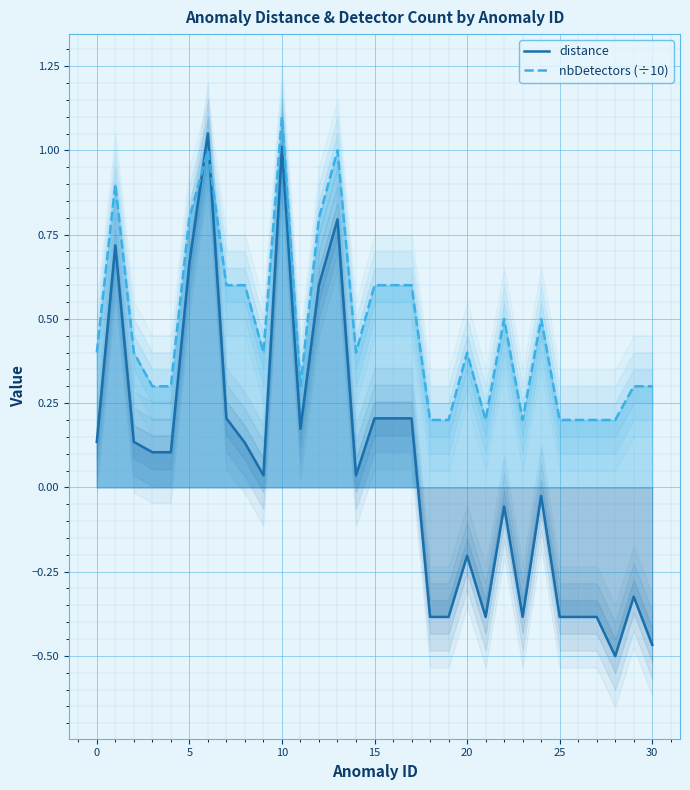

What is the minimum value for nbDetectors (÷10)?

0.2